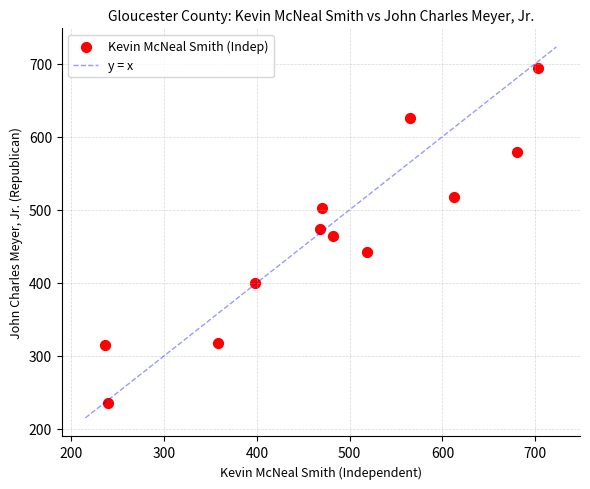

What is the range of X values (max minus min)?

467